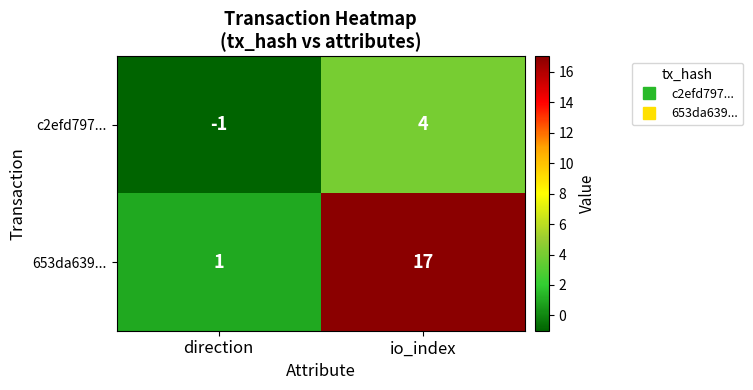

Rank the series by their maximum value, from highest to lowest.

653da639..., c2efd797...